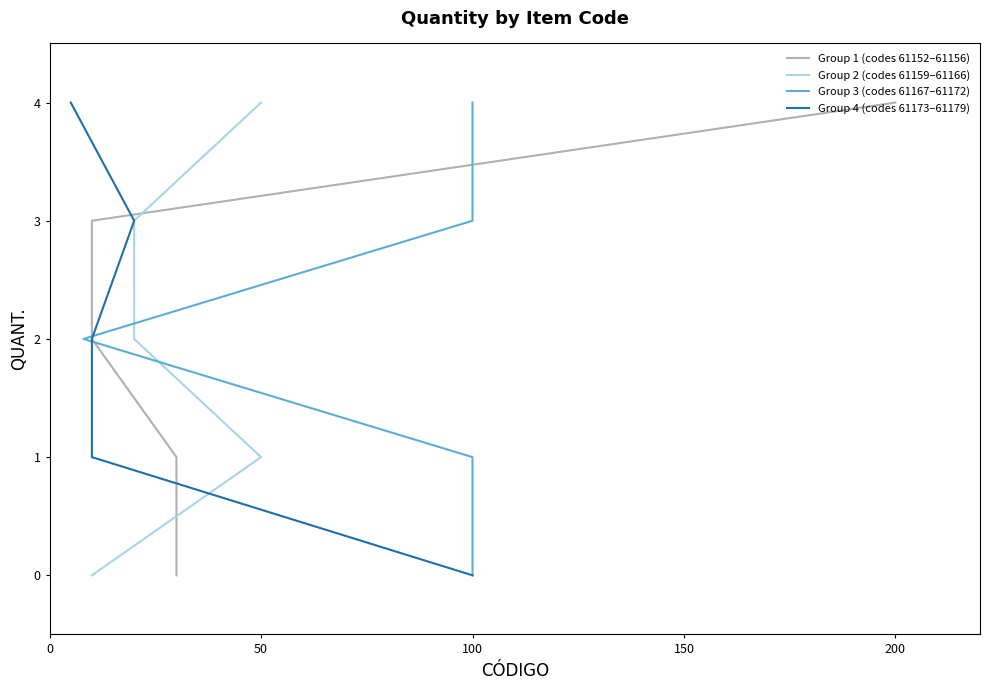

What is the value of the Group 3 (codes 61167–61172) point at the 3rd from the left?

2